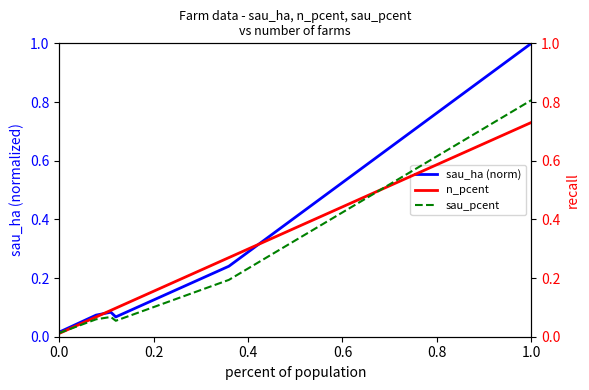

Reading right to left, list all the values displayed in this chart.

sau_ha (norm): 1.0	0.2	0.1	0.1	0.1	0.0
n_pcent: 0.7	0.3	0.1	0.1	0.1	0.0
sau_pcent: 0.8	0.2	0.1	0.1	0.1	0.0